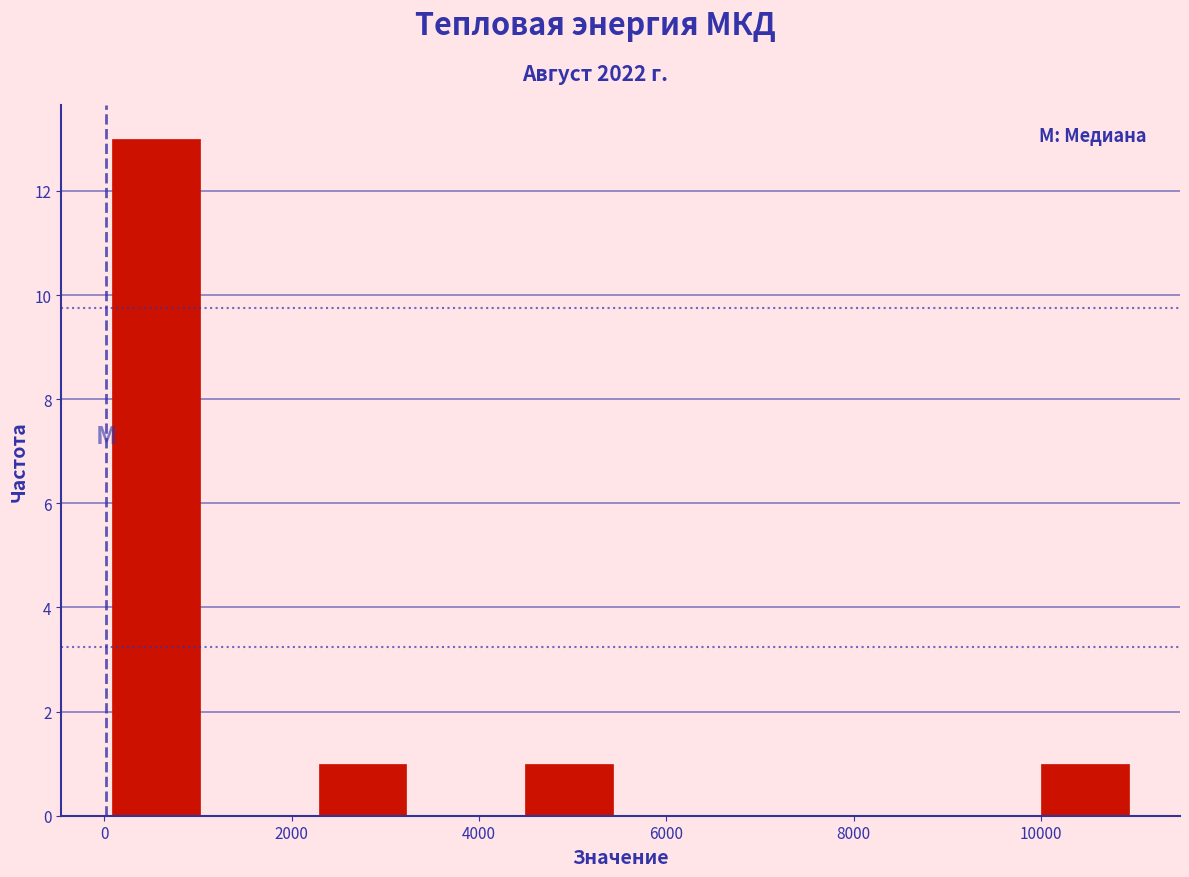

Which range on the x-axis has the tallest bar?

0 to 1200